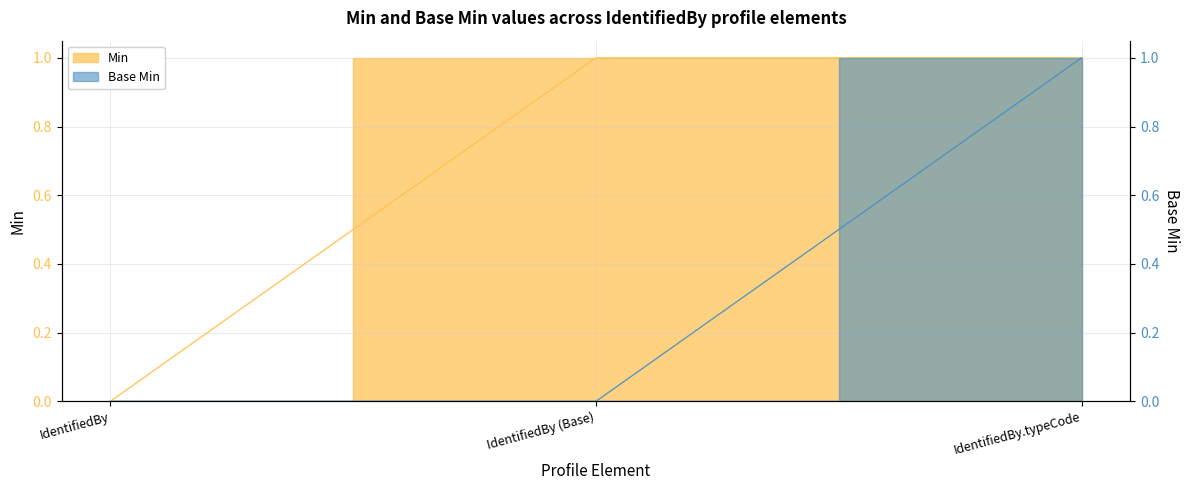

List the labels in order of Base Min value, largest first.

IdentifiedBy.typeCode, IdentifiedBy, IdentifiedBy (Base)